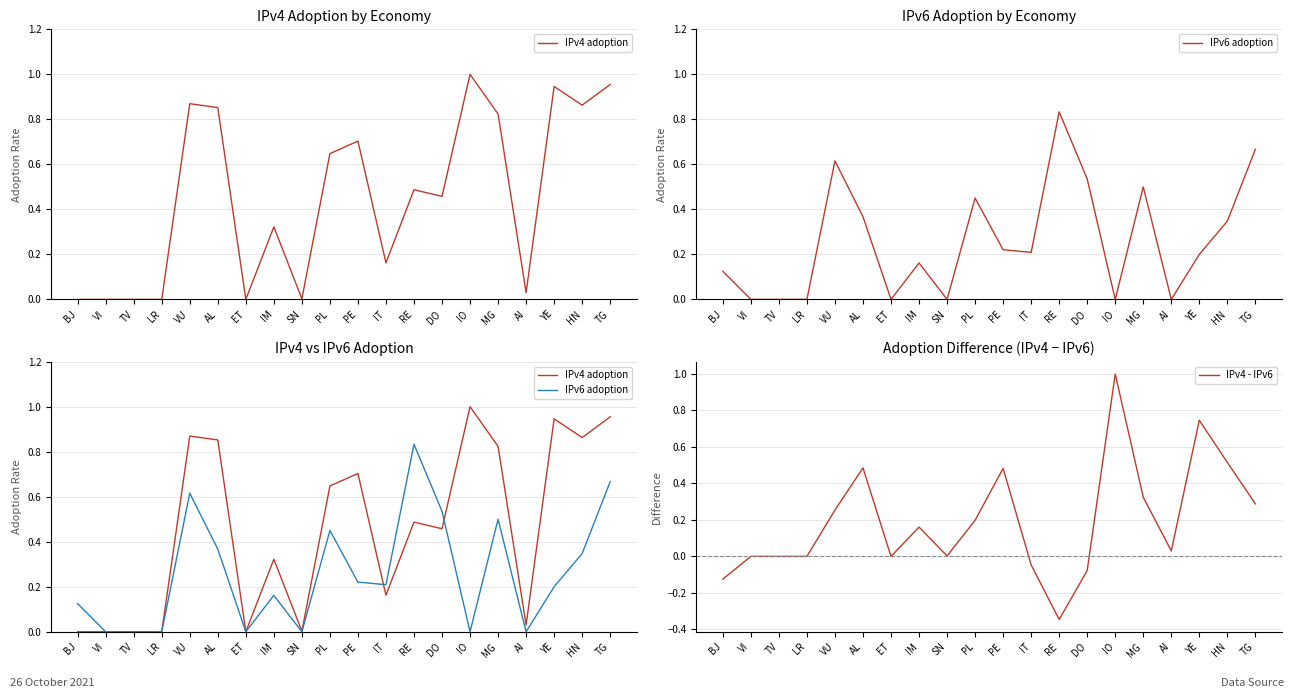

What is the smallest value displayed?

-0.3